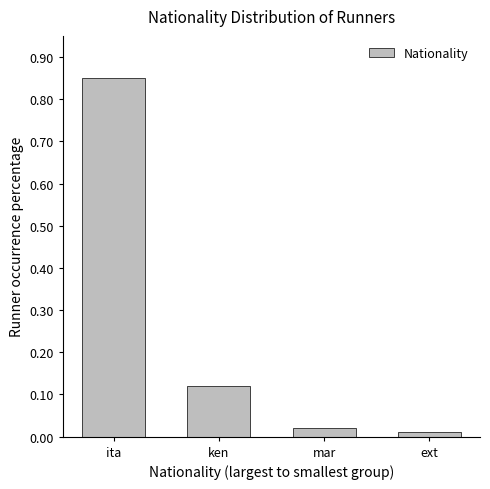

Rank the categories by value from lowest to highest.

ext, mar, ken, ita